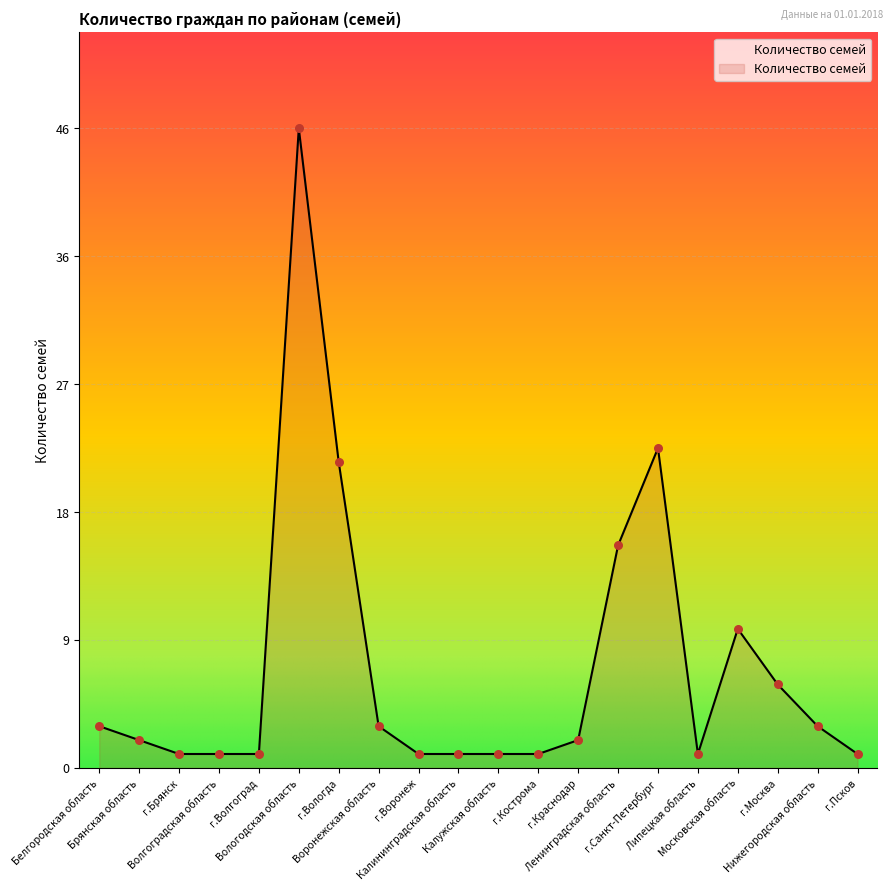

What is the ratio of the value at г.Кострома to the value at Калужская область?

1.0